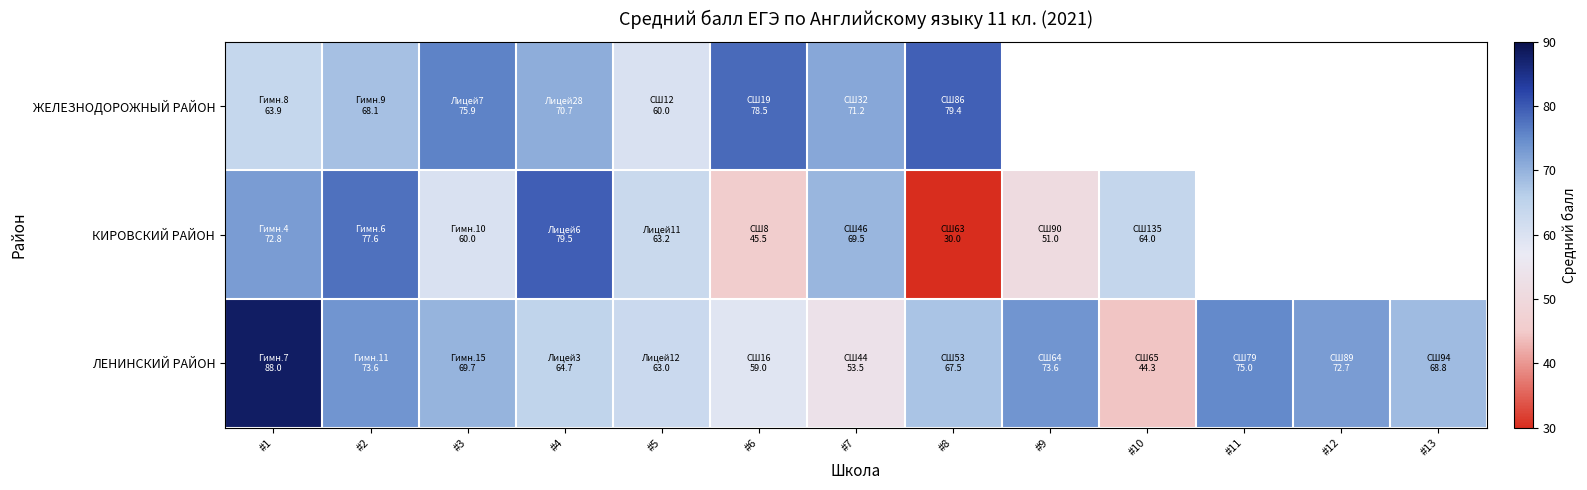

Which series has the largest range (max minus min)?

КИРОВСКИЙ РАЙОН